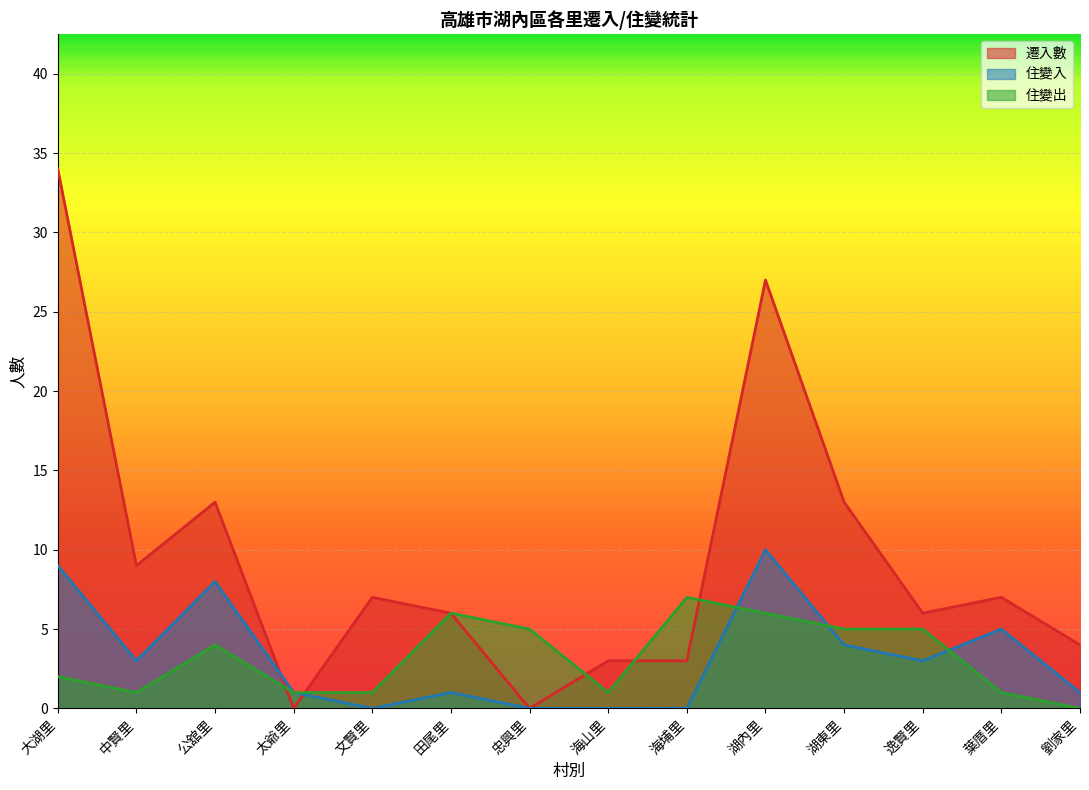

What are all the series names shown in the legend?

遷入數, 住變入, 住變出